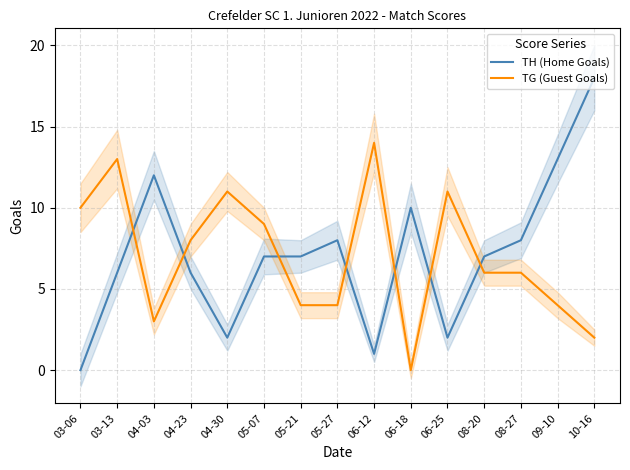

The value of TH (Home Goals) at 09-10 is 6. True or false?

False